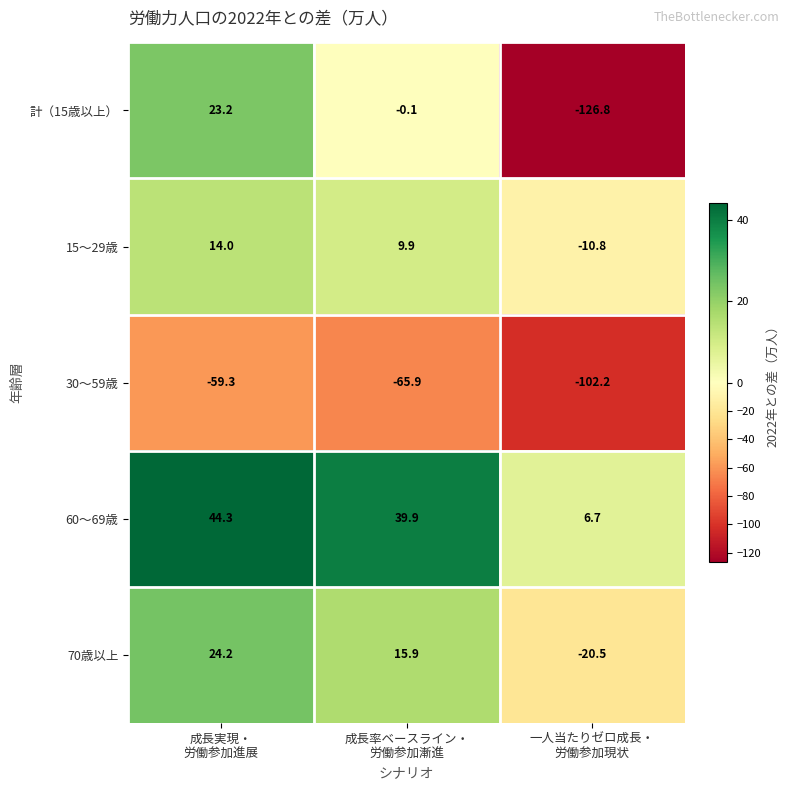

Rank the series at 一人当たりゼロ成長・
労働参加現状 from lowest to highest value.

計（15歳以上）, 30～59歳, 70歳以上, 15～29歳, 60～69歳